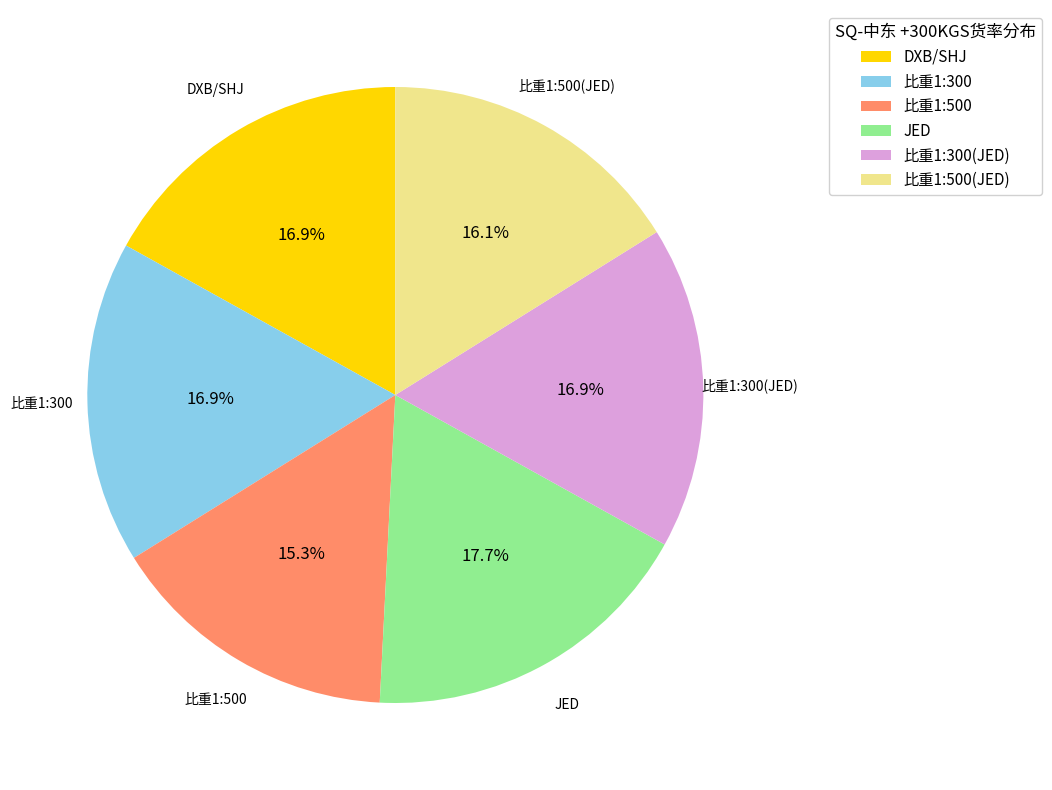

Does 比重1:500 represent more than half of the total?

No